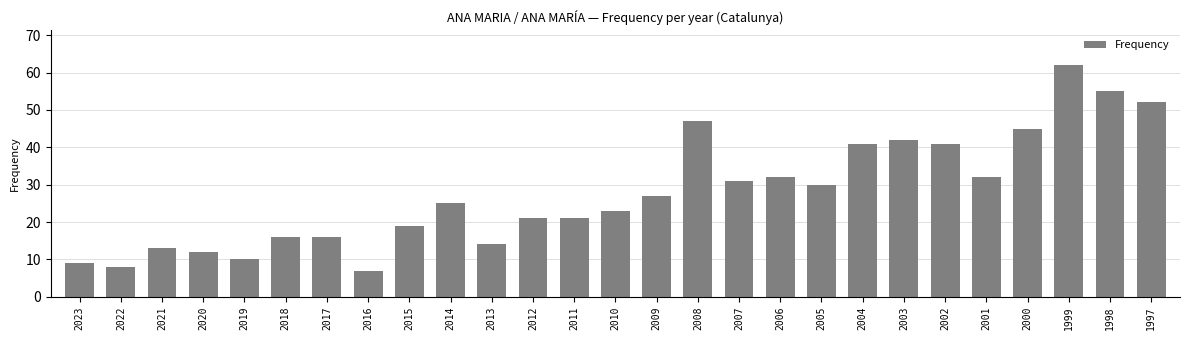

Approximately how many times larger is the value at 2001 compared to 2010?

1.4